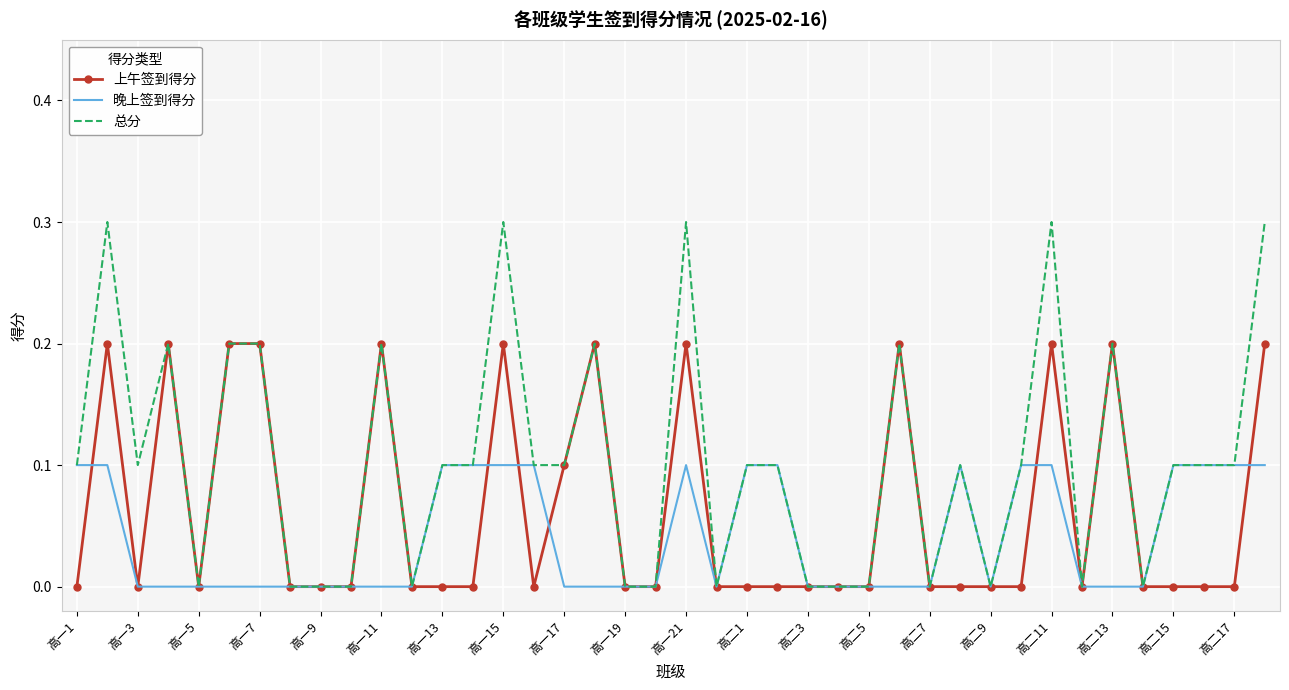

Which series has the largest total across all categories?

总分